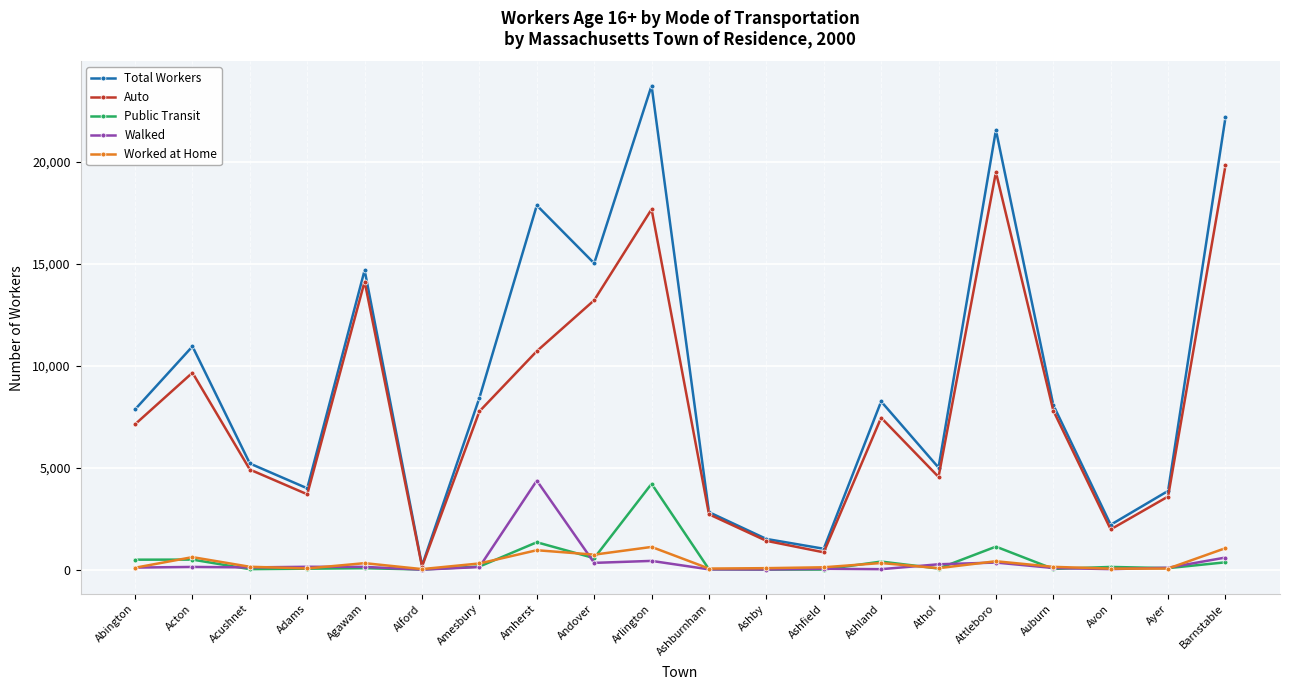

What is the difference between the maximum and second lowest values in the Total Workers series?

22689